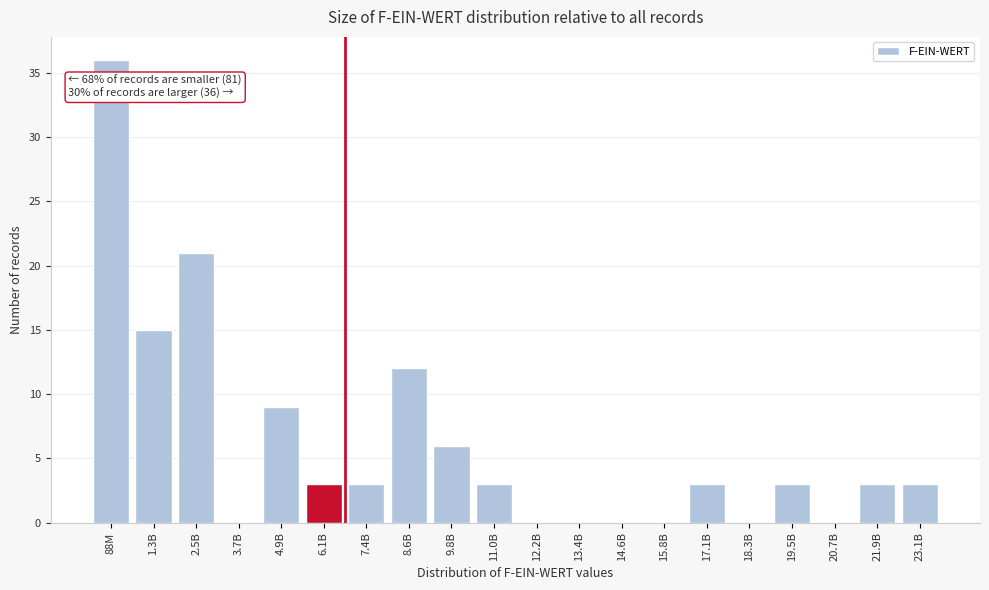

At which label is the value closest to 18?

1.3B